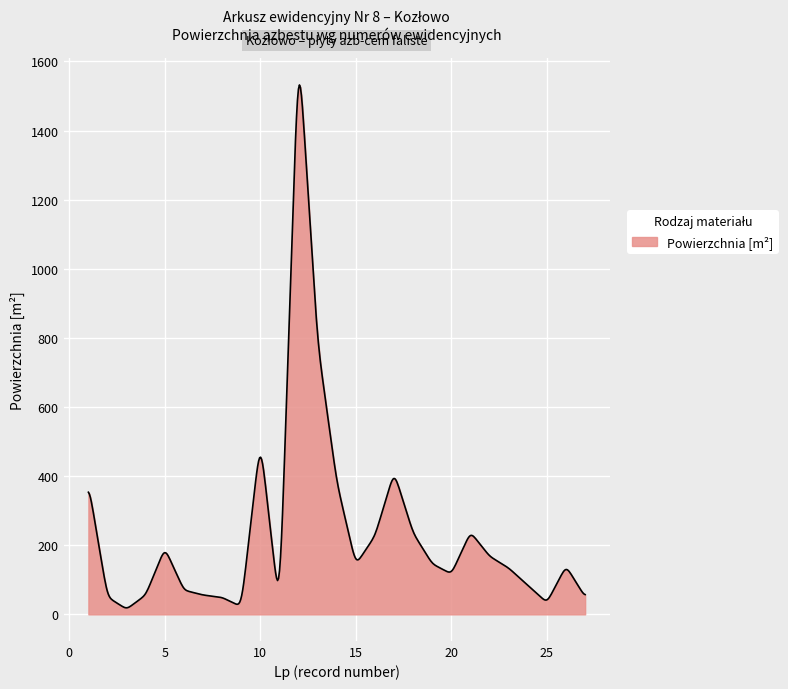

What is the difference between the maximum and minimum values?

1513.1